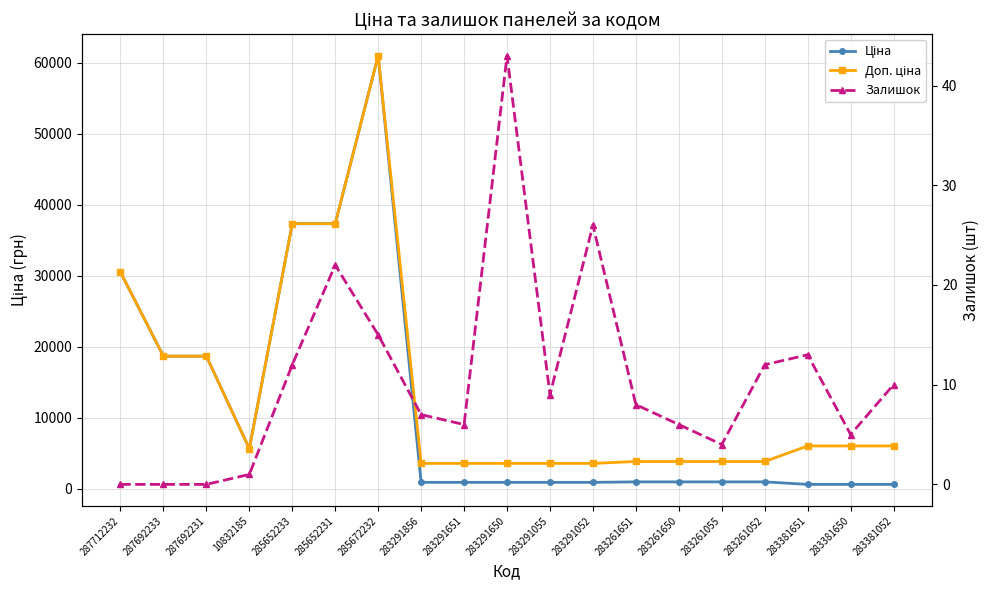

What position from the right is 283291650?

10